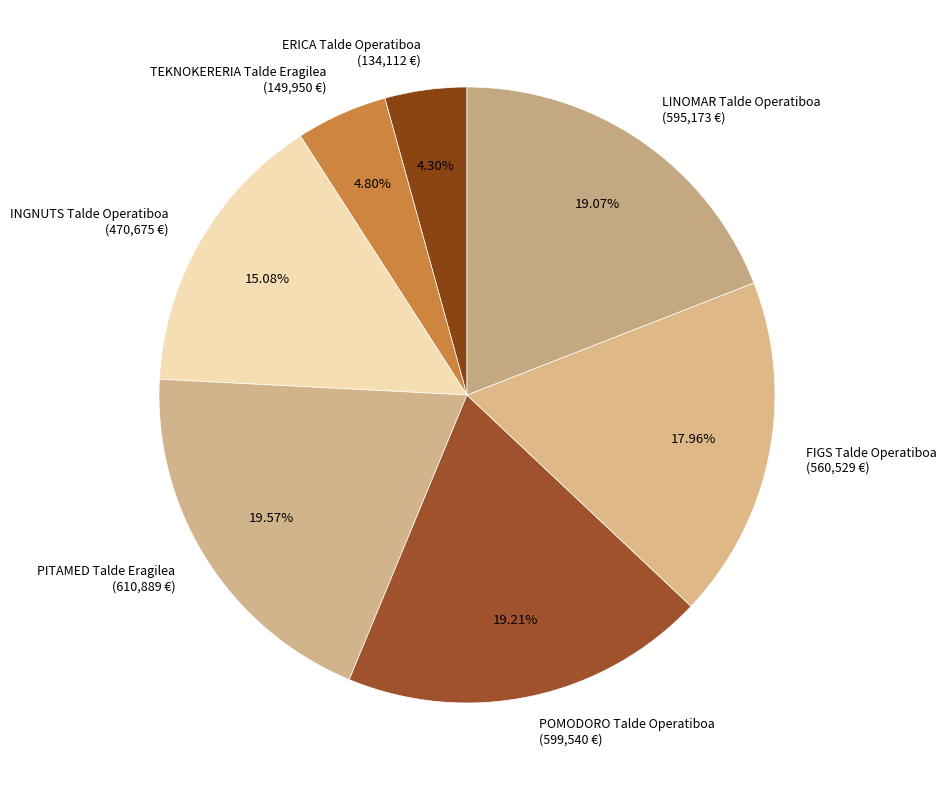

Count the number of slices in the pie.

7